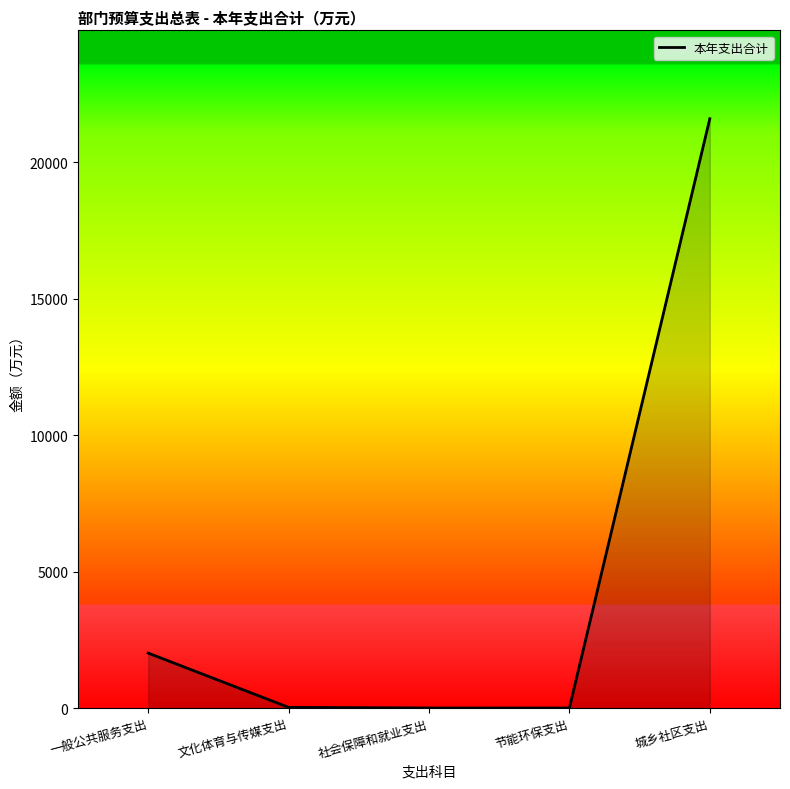

True or false: the data shows 2013.9 at 一般公共服务支出.

True